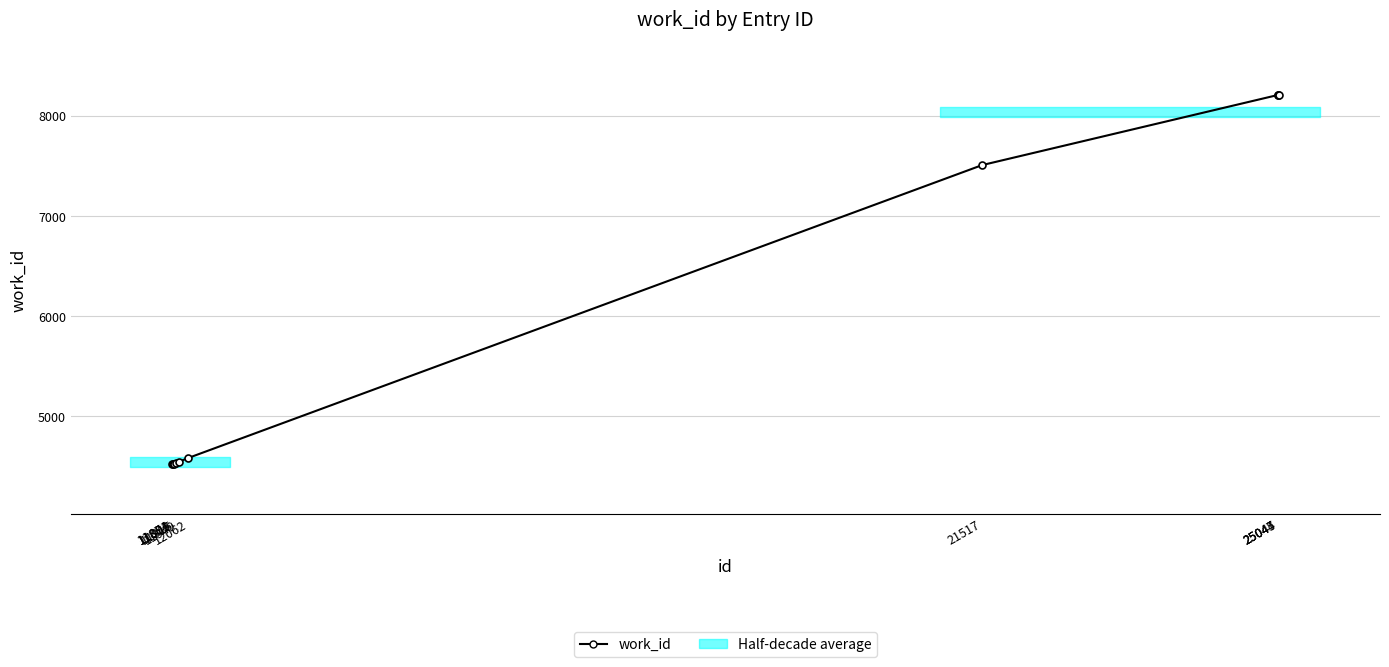

What is the change in value from 11874 to 25044?

+3684